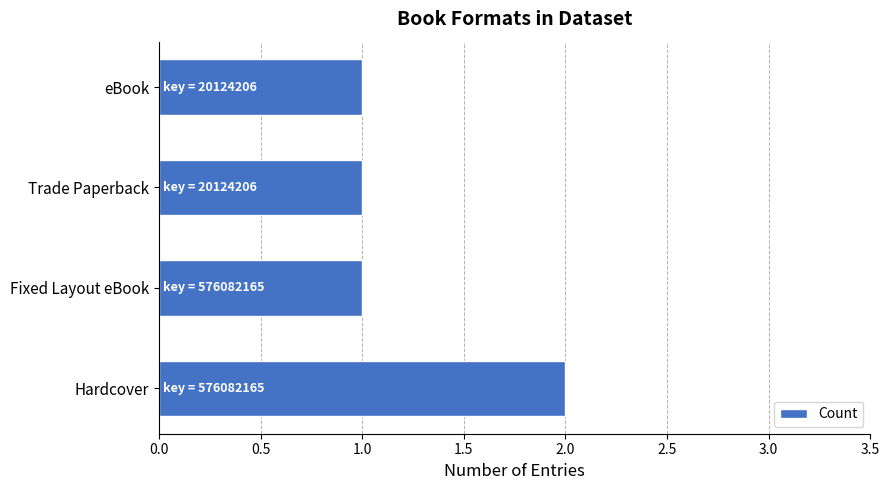

The value at Hardcover is 0. True or false?

False